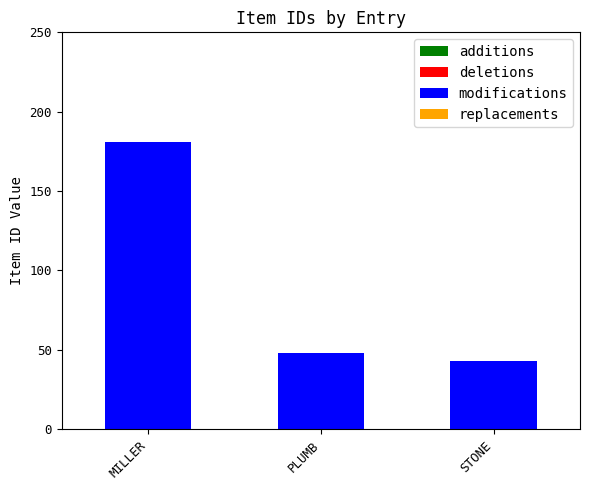

Reading left to right, list all the values displayed in this chart.

MILLER=181	PLUMB=48	STONE=43